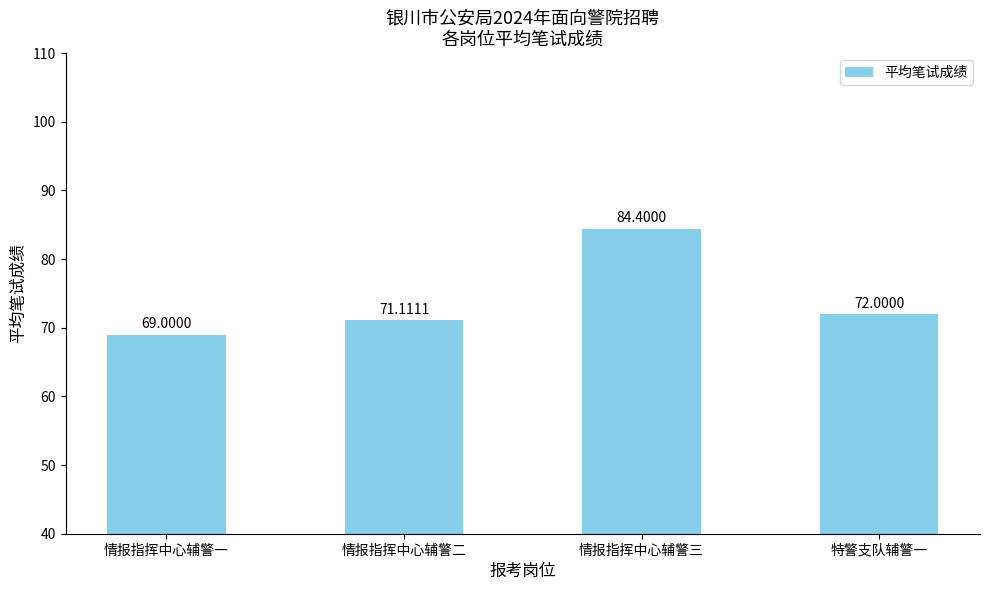

Are the bars horizontal?

No